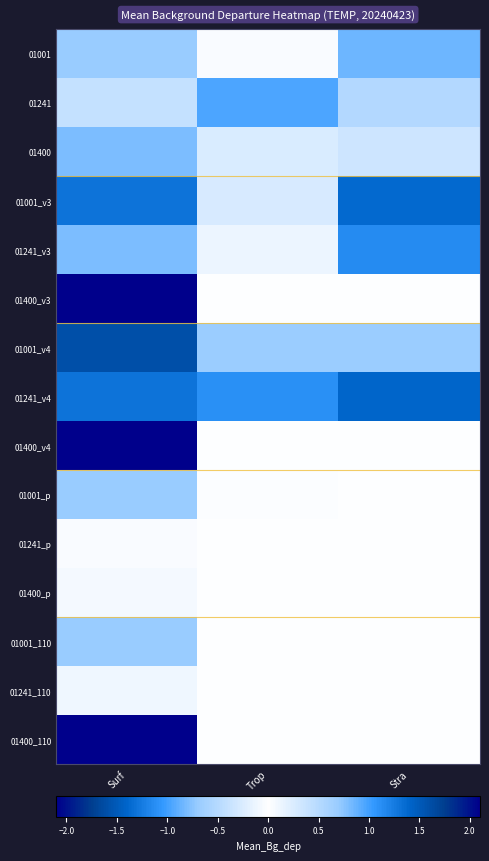

What is the sum of all 01400 values?

-0.7